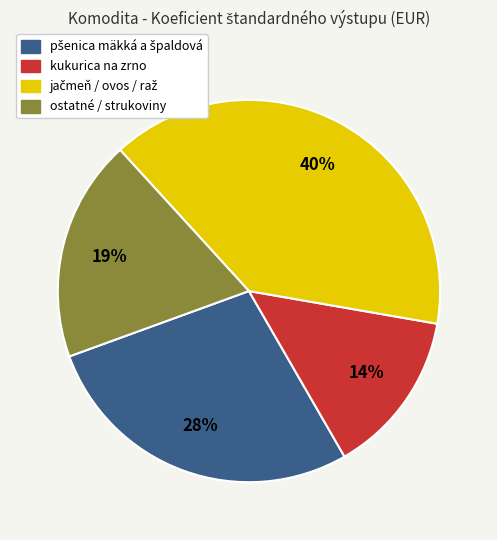

To the nearest percent, what is the difference between the largest and smallest slice percentages?

26%